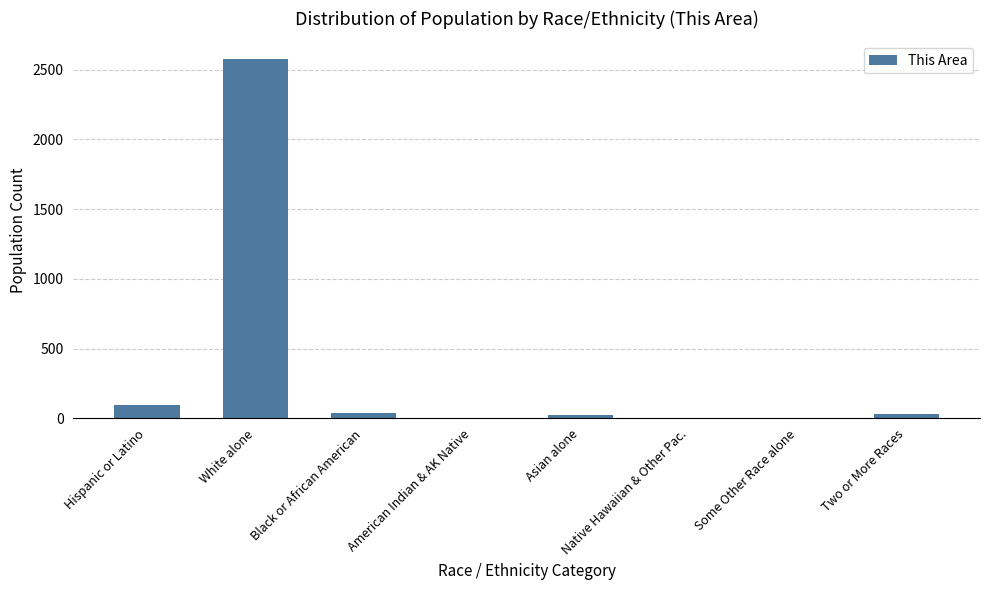

Where is the data nearest to the value 1287?

Hispanic or Latino